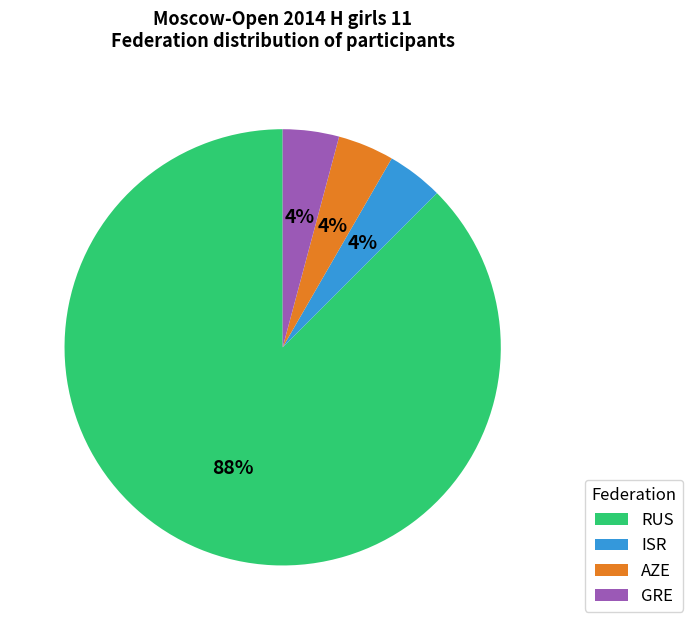

Is there a majority slice in this chart?

Yes